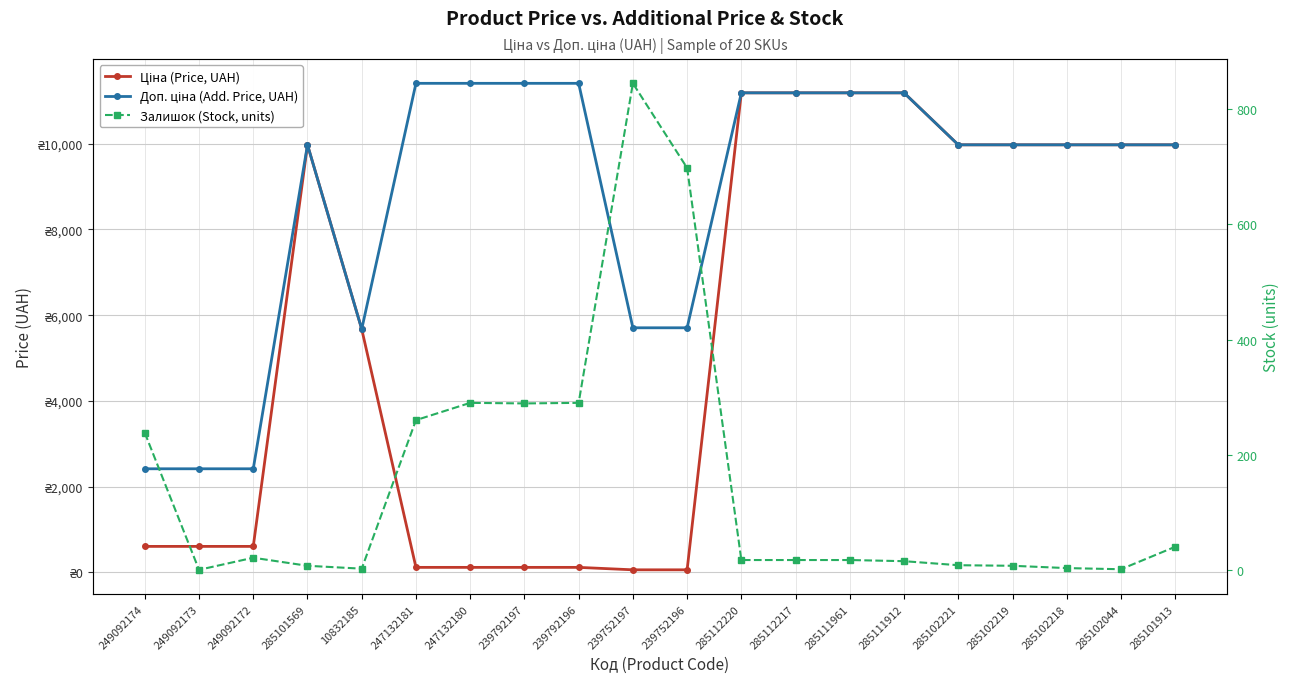

What is the total value across all series at 285101913?

19990.0